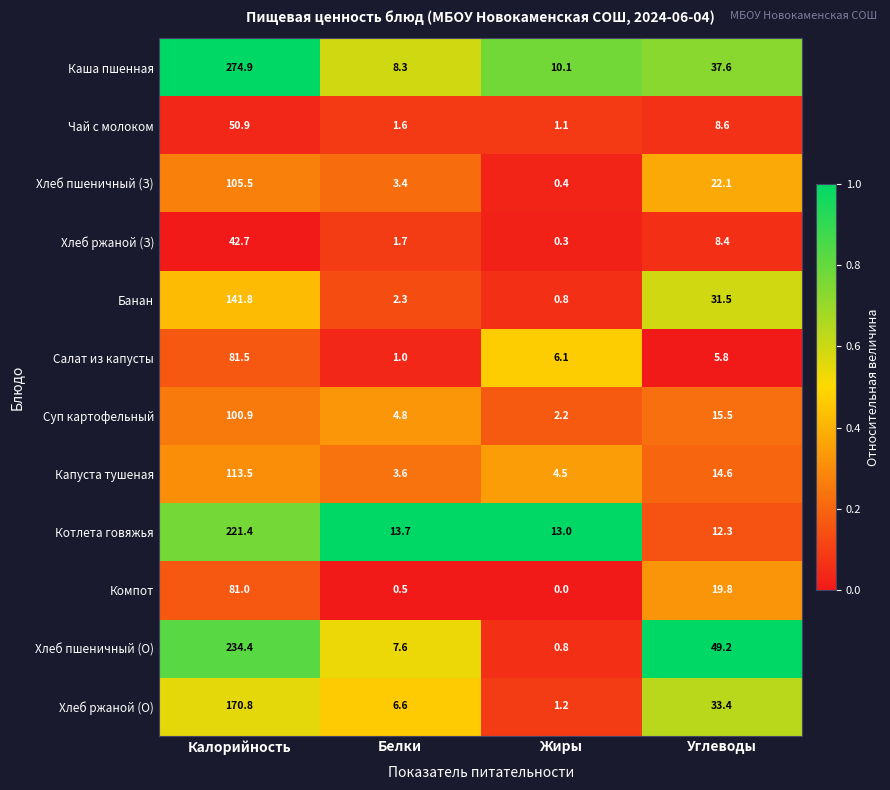

What is the sum of the Чай с молоком values at Калорийность and Белки?

52.5